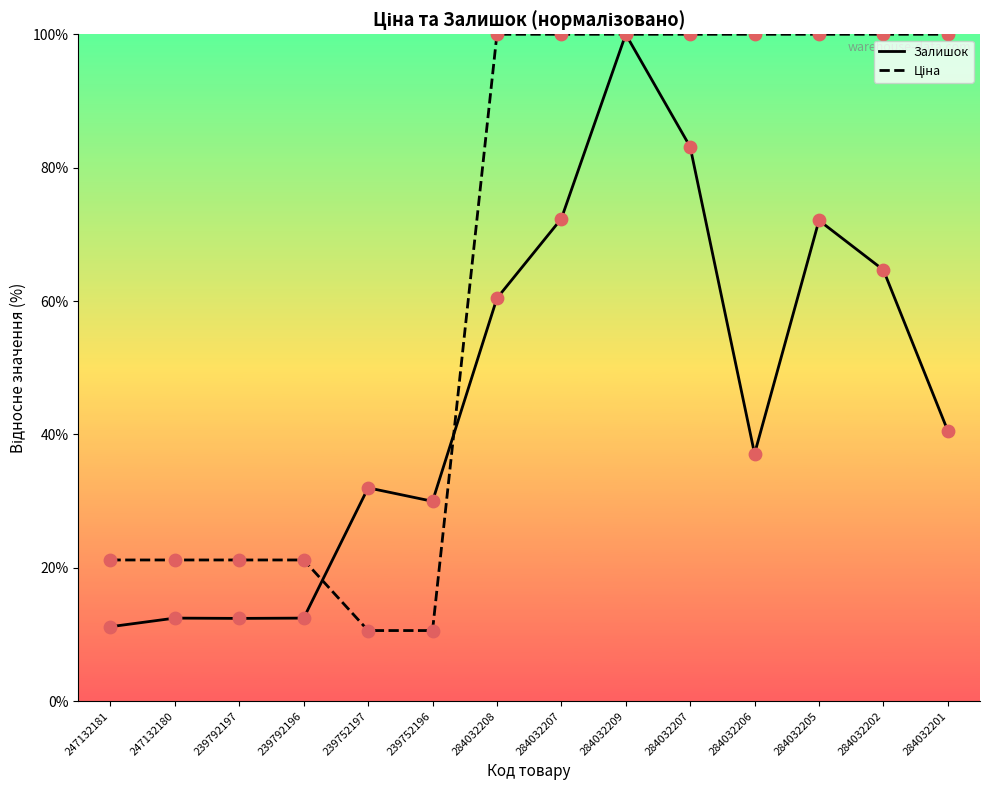

Which series contains the highest Y value?

Залишок